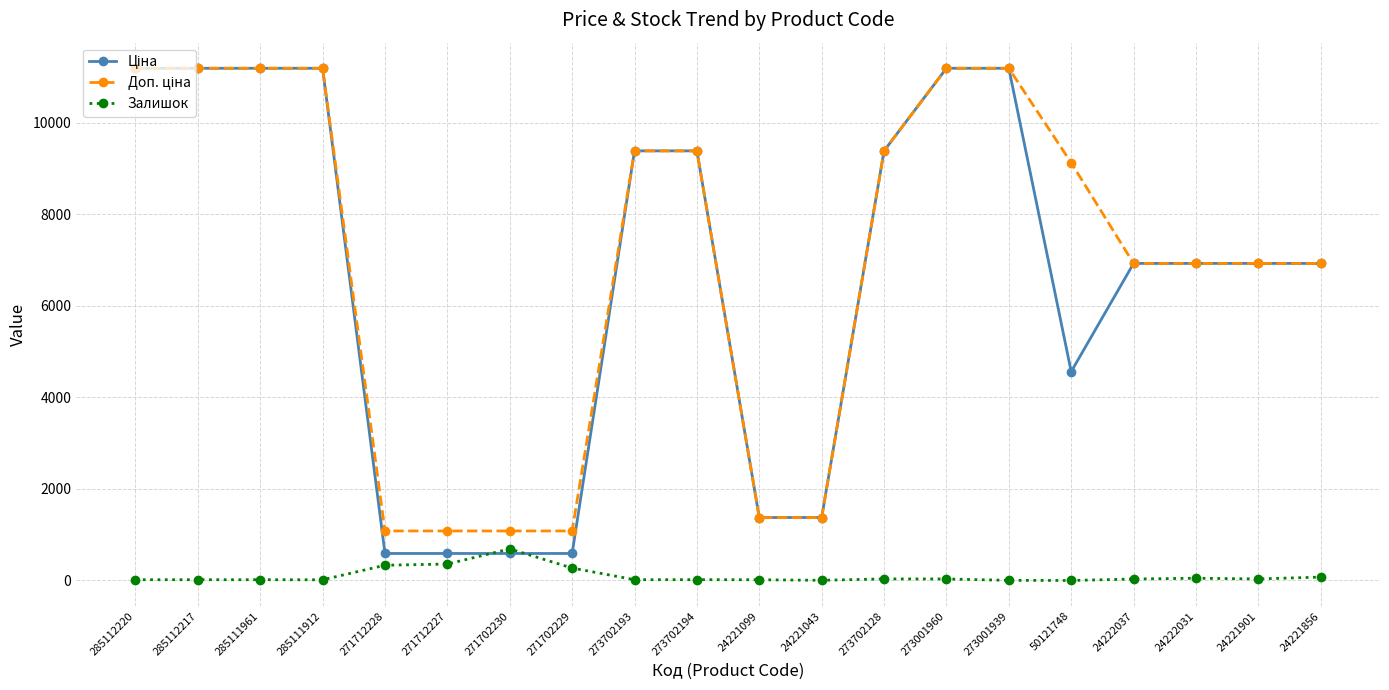

What is the maximum value for Залишок?

690.0